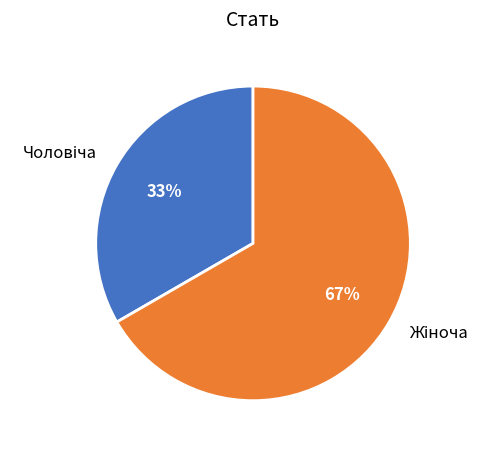

To the nearest percent, what is the average slice percentage?

50%